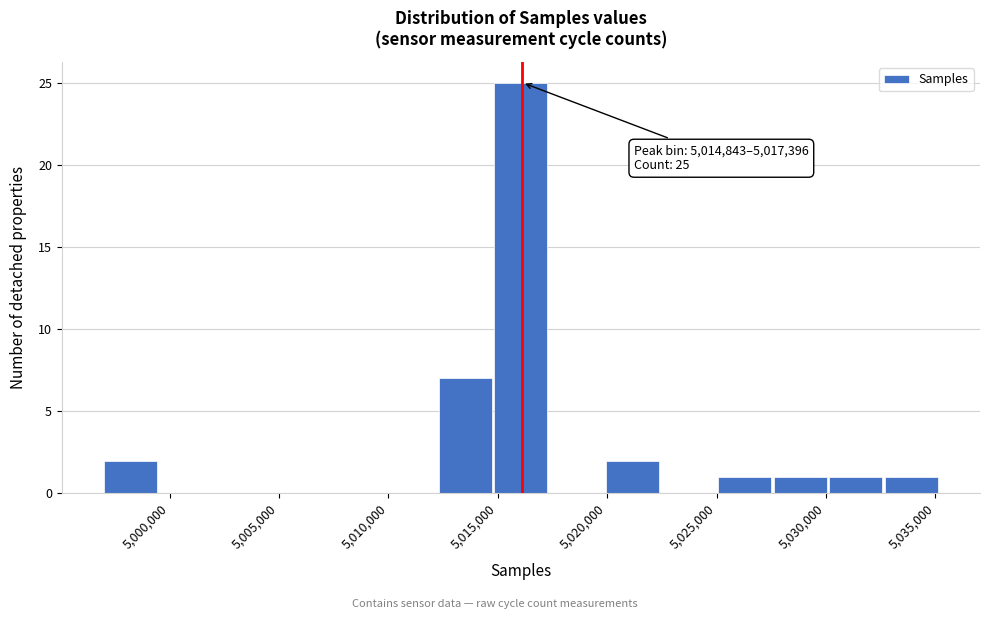

Which range on the x-axis has the tallest bar?

5015000 to 5017500